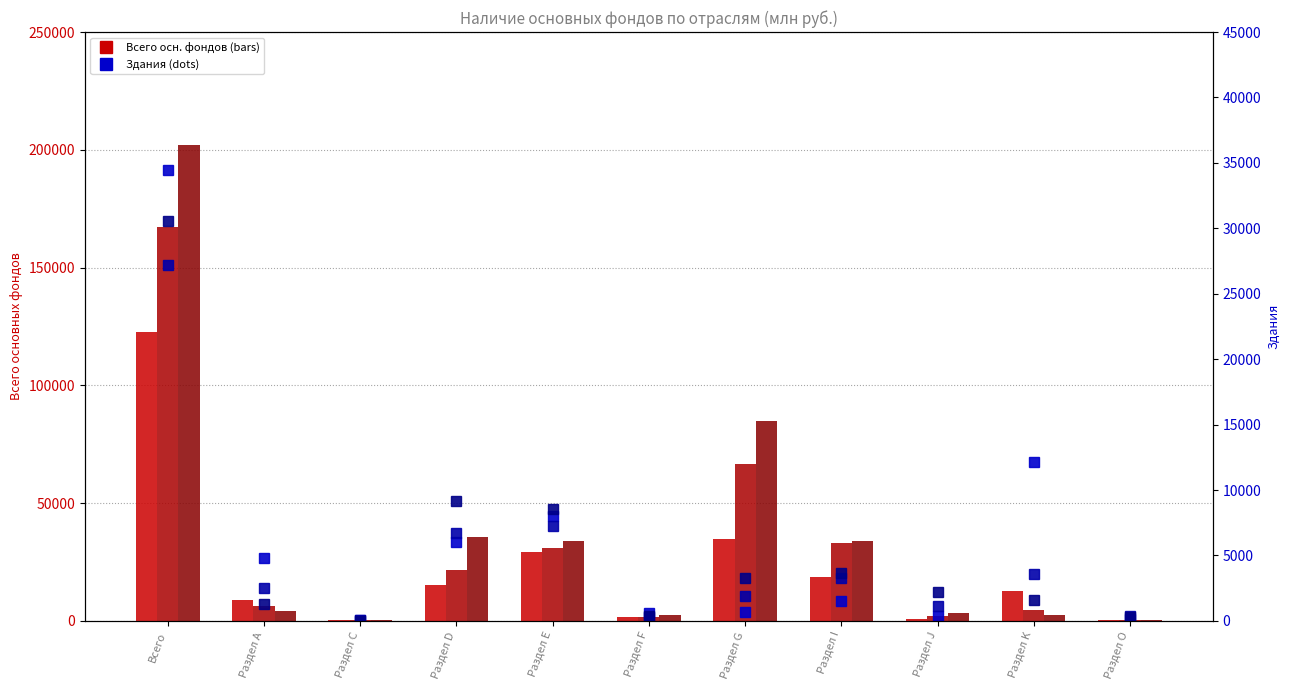

At which label is Здания 2004 closest to 17236?

Раздел K